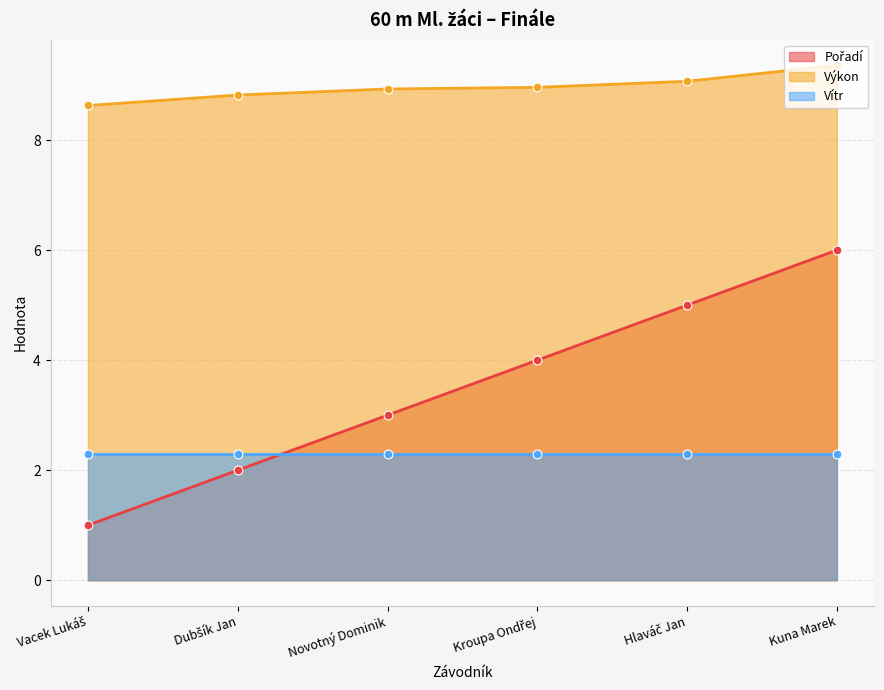

Which series contains the highest Y value?

Výkon